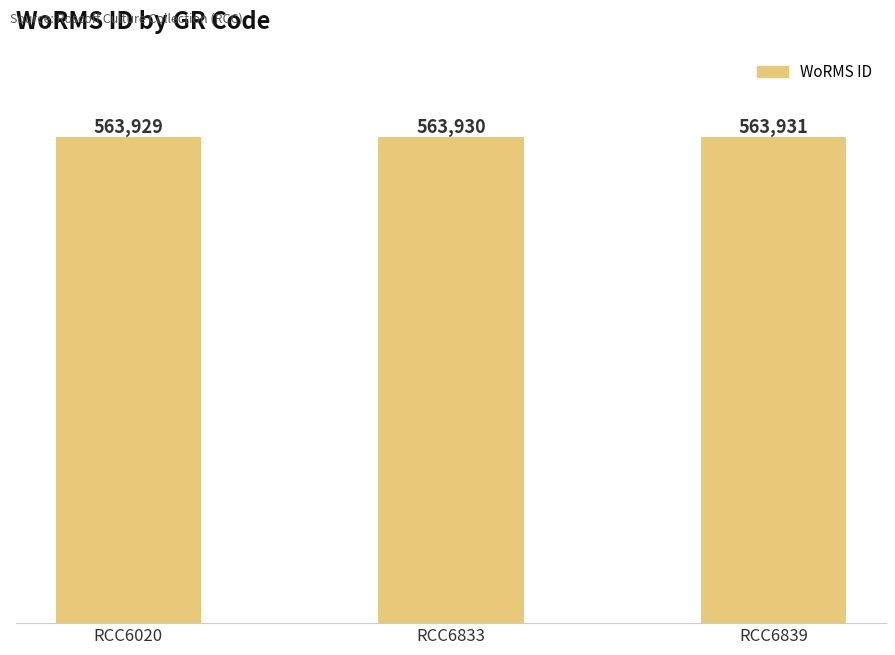

Rank the categories by value from lowest to highest.

RCC6020, RCC6833, RCC6839